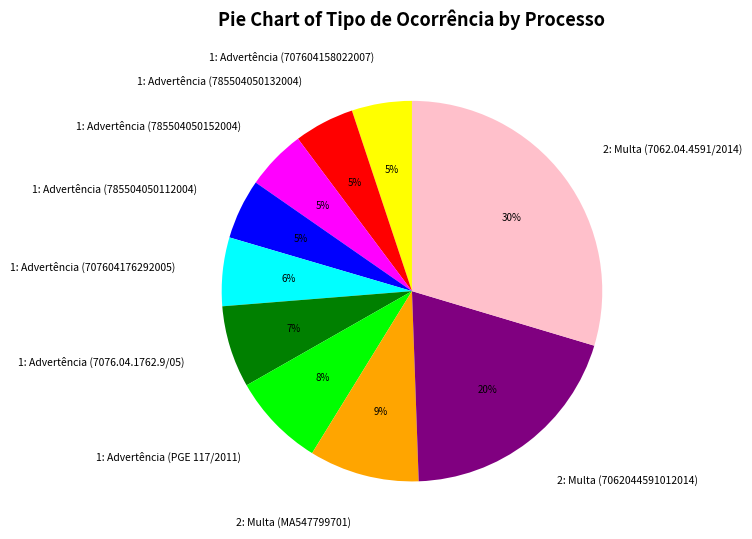

To the nearest percent, what portion does 1: Advertência (785504050112004) represent?

5%